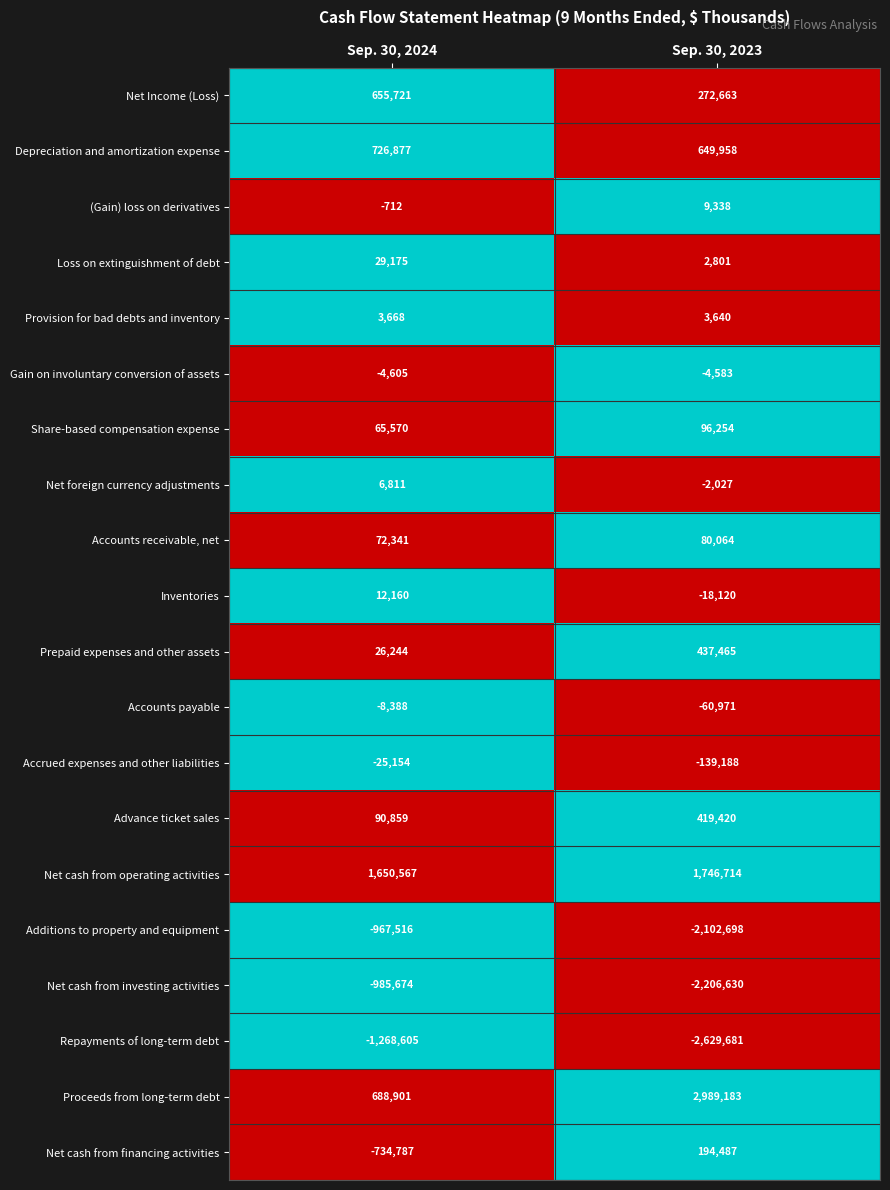

Which series has the largest total across all categories?

Proceeds from long-term debt